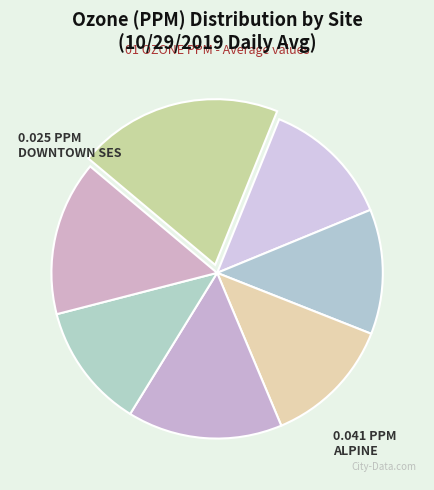

Count the number of slices in the pie.

7